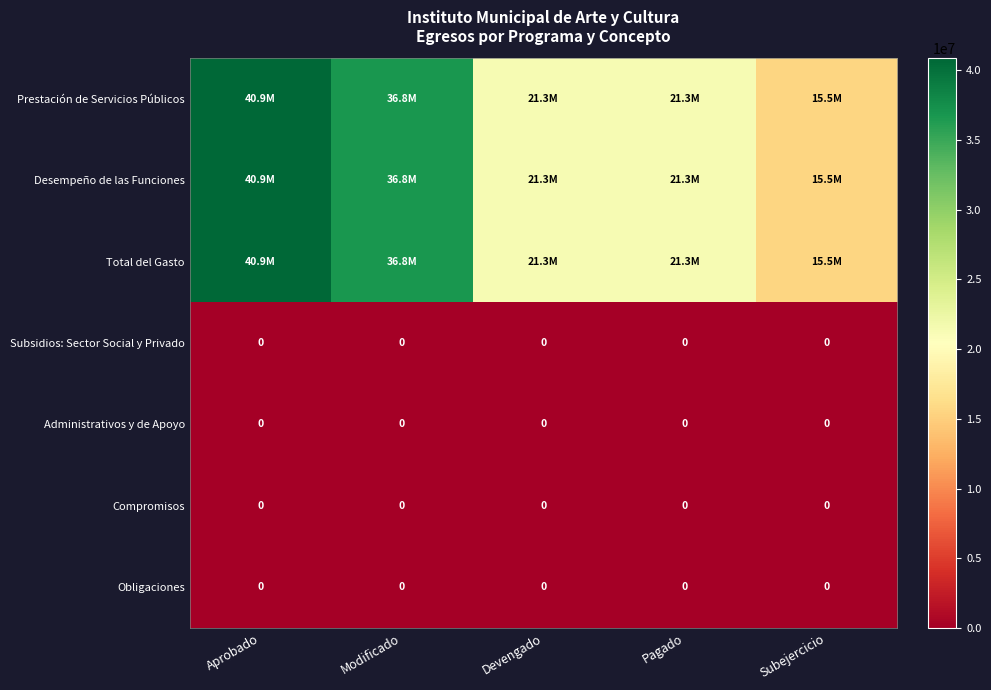

Which series has the widest spread of values?

Prestación de Servicios Públicos